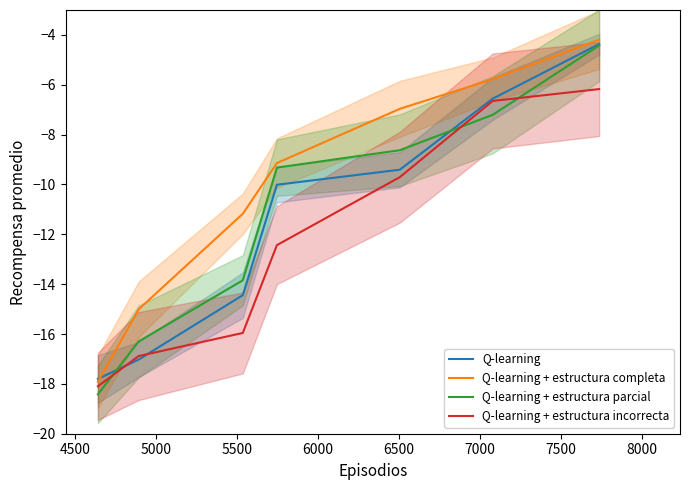

What is the maximum value shown in the chart?

-4.2